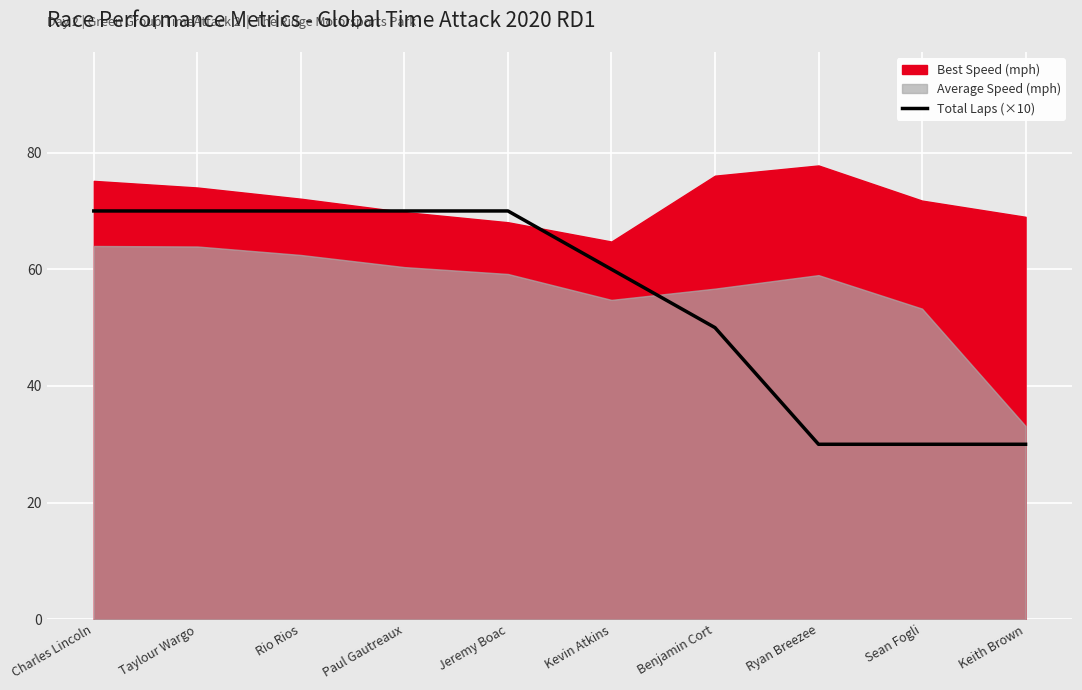

Is it true that Total Laps (×10) equals 70 at Paul Gautreaux?

True